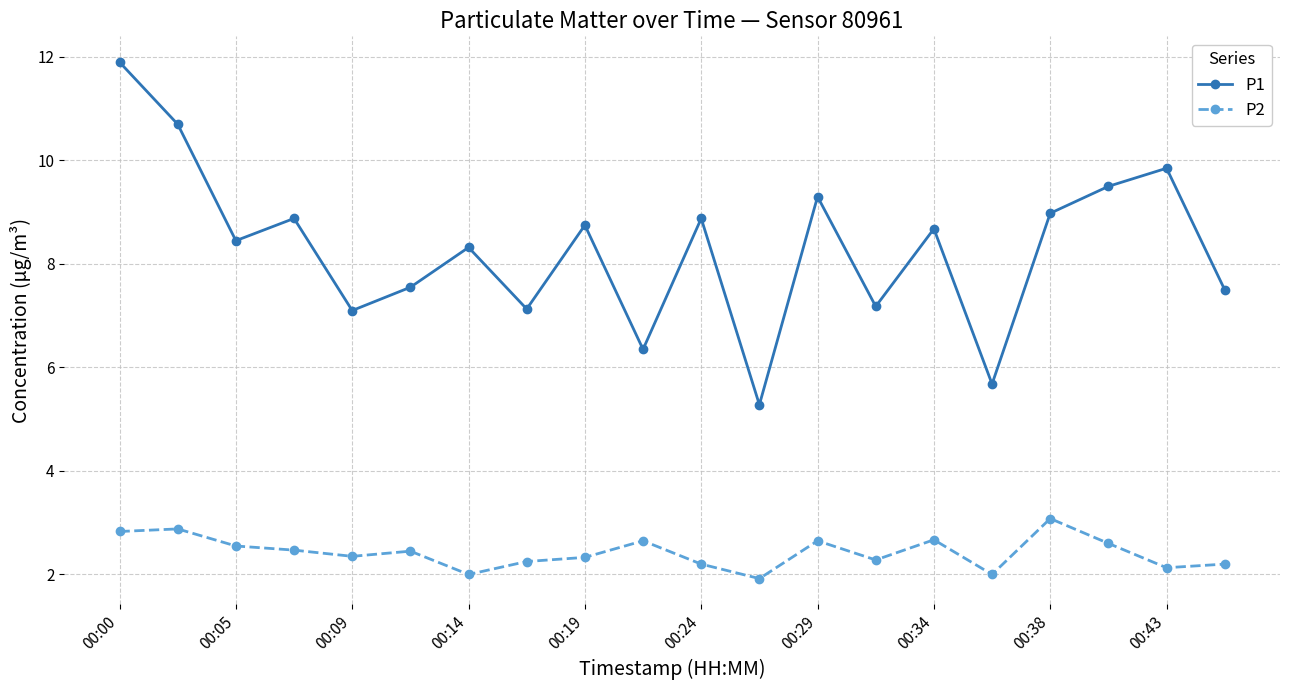

Which series has the largest range (max minus min)?

P1